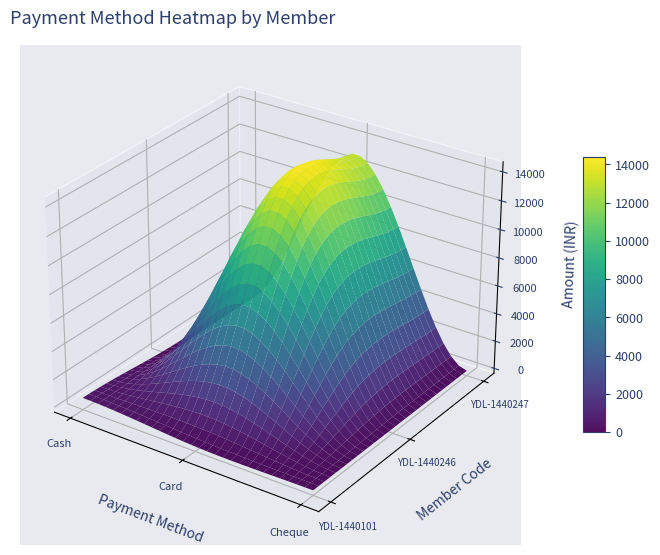

Which label corresponds to the largest value in the chart?

YDL-1440246